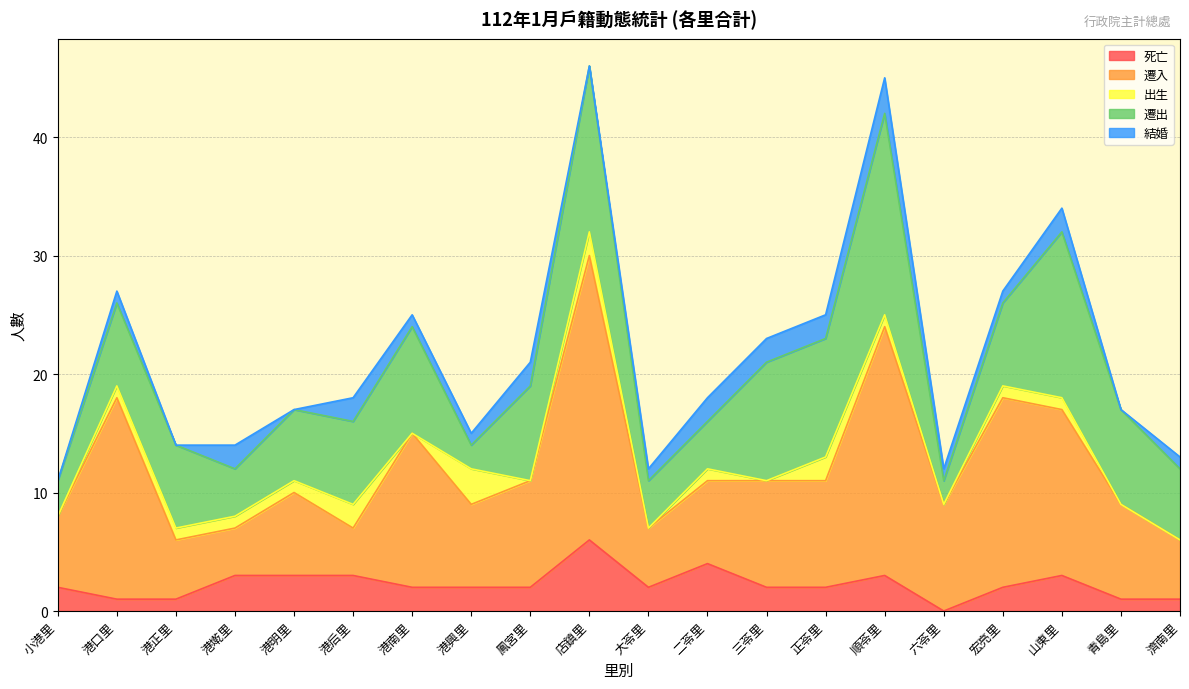

Does the chart have visible grid lines?

Yes